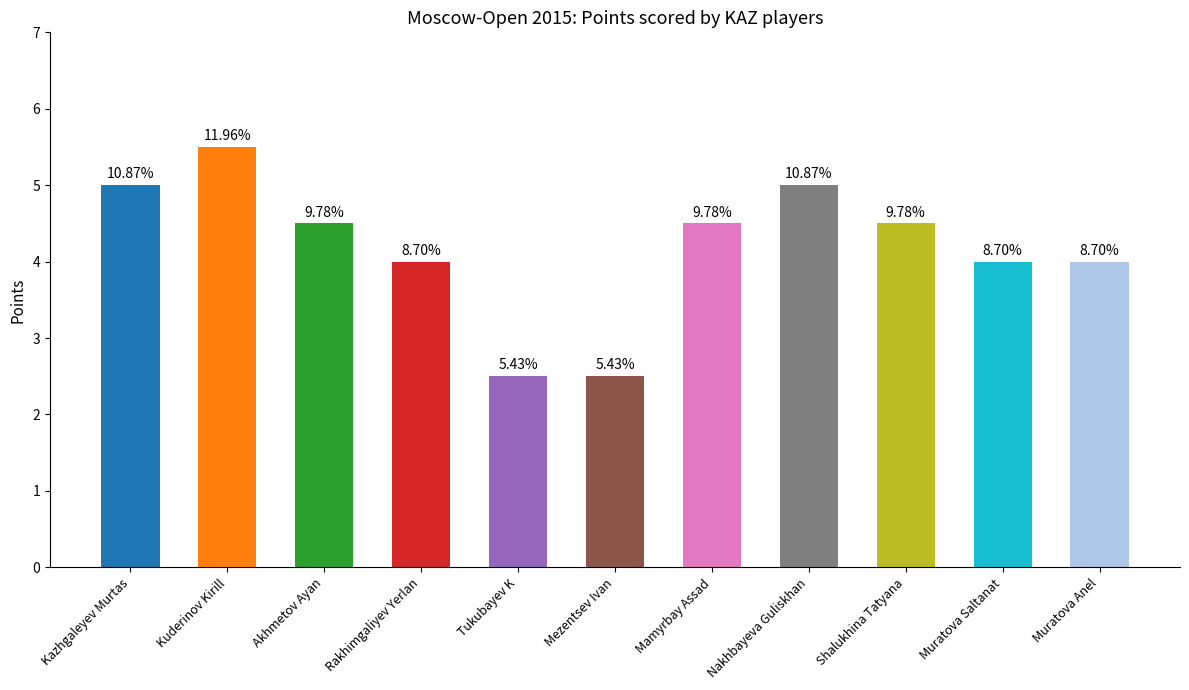

List the labels in order of value, largest first.

Kuderinov Kirill, Kazhgaleyev Murtas, Nakhbayeva Guliskhan, Akhmetov Ayan, Mamyrbay Assad, Shalukhina Tatyana, Rakhimgaliyev Yerlan, Muratova Saltanat, Muratova Anel, Tukubayev K, Mezentsev Ivan